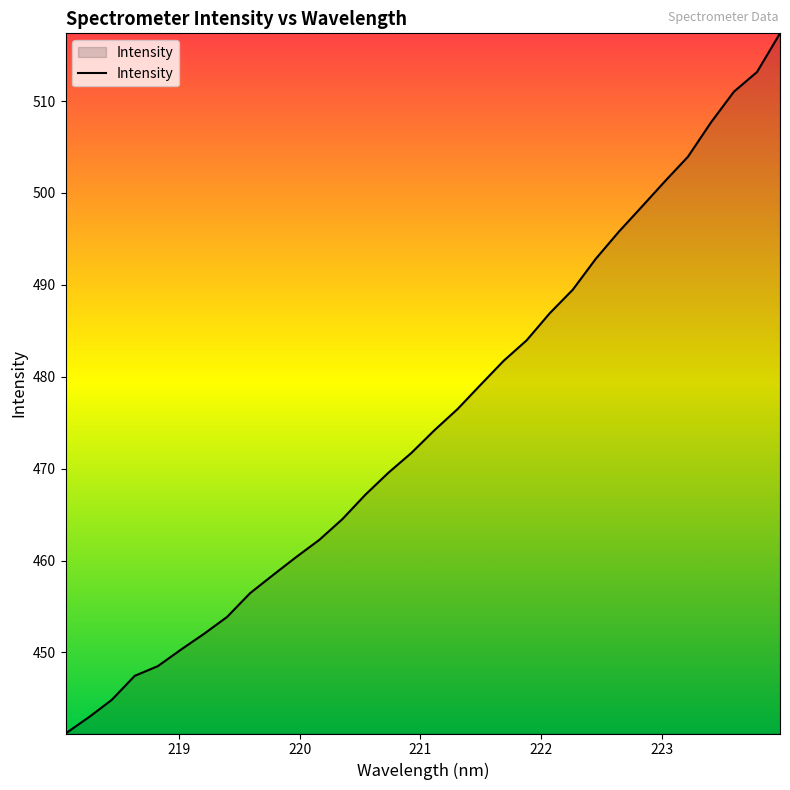

Does the chart display data point markers on the line(s)?

No